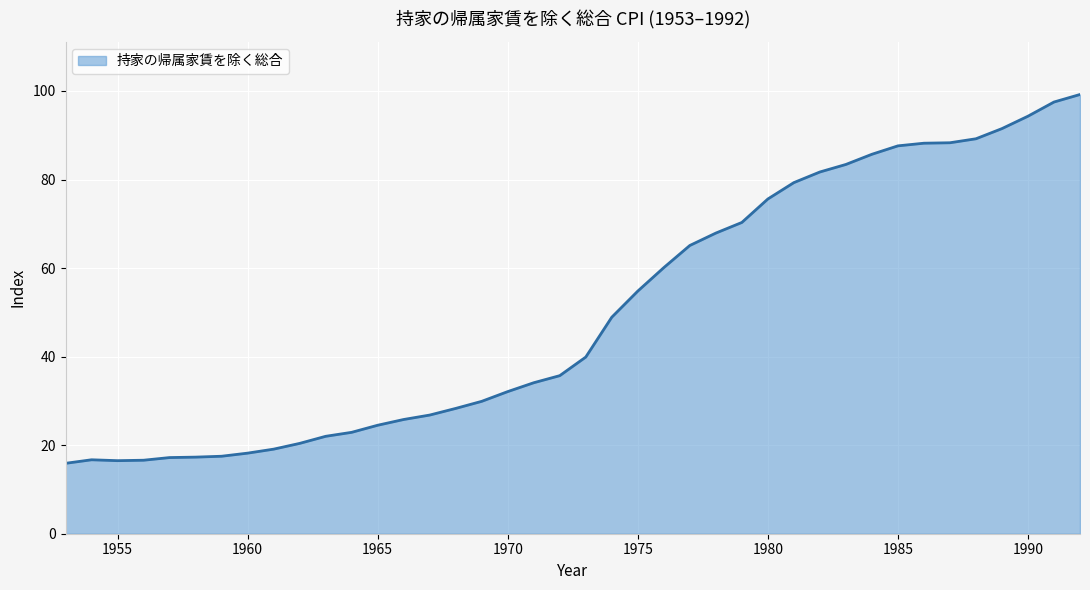

What is the difference between the maximum and minimum values?

83.3